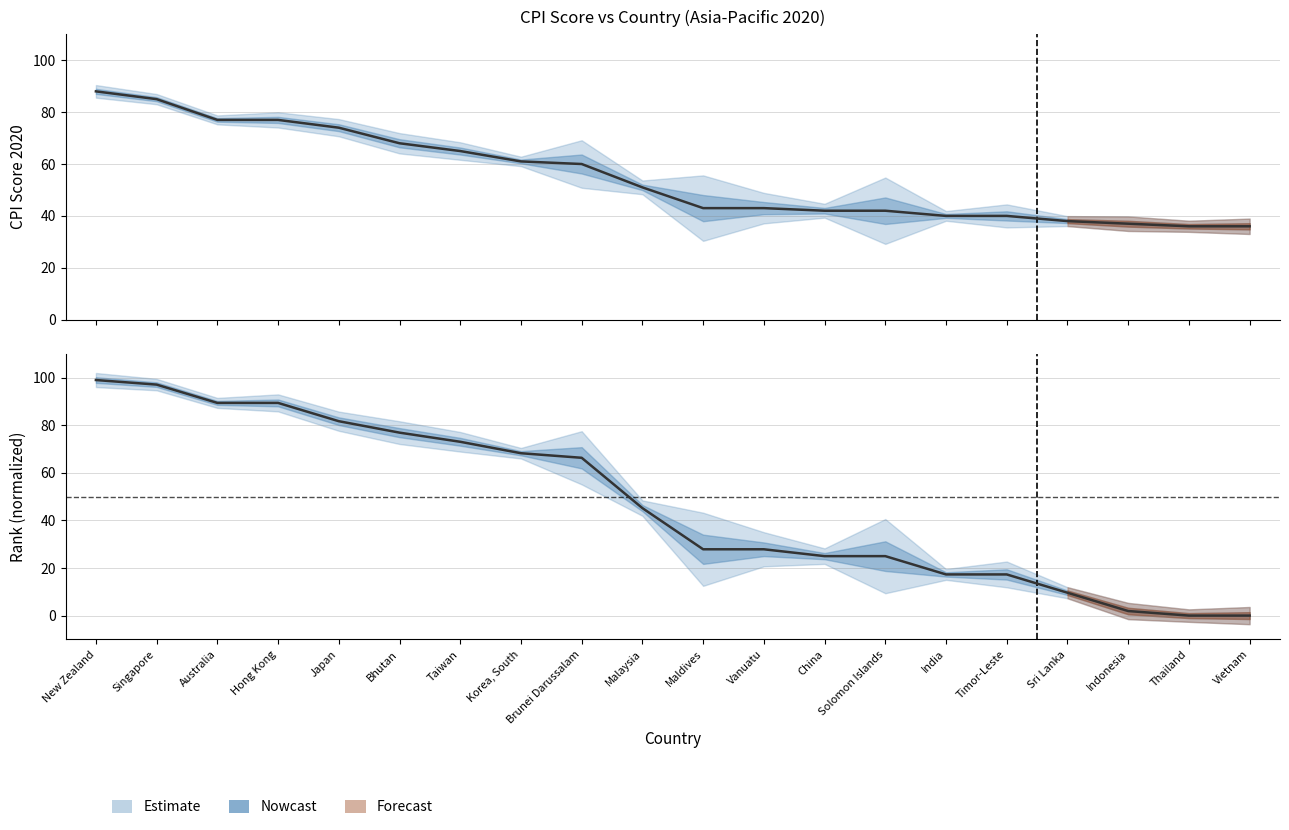

What is the label of the 11th point from the right?

Malaysia